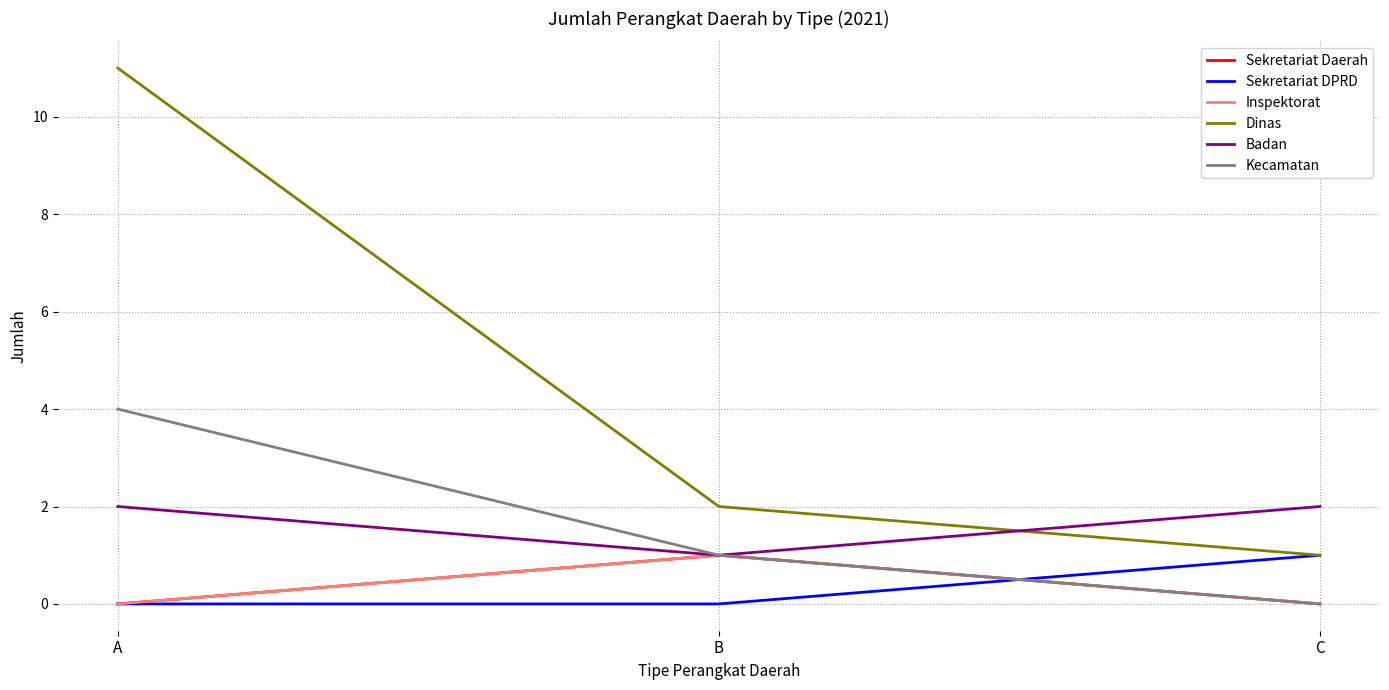

Which series has the largest range (max minus min)?

Dinas